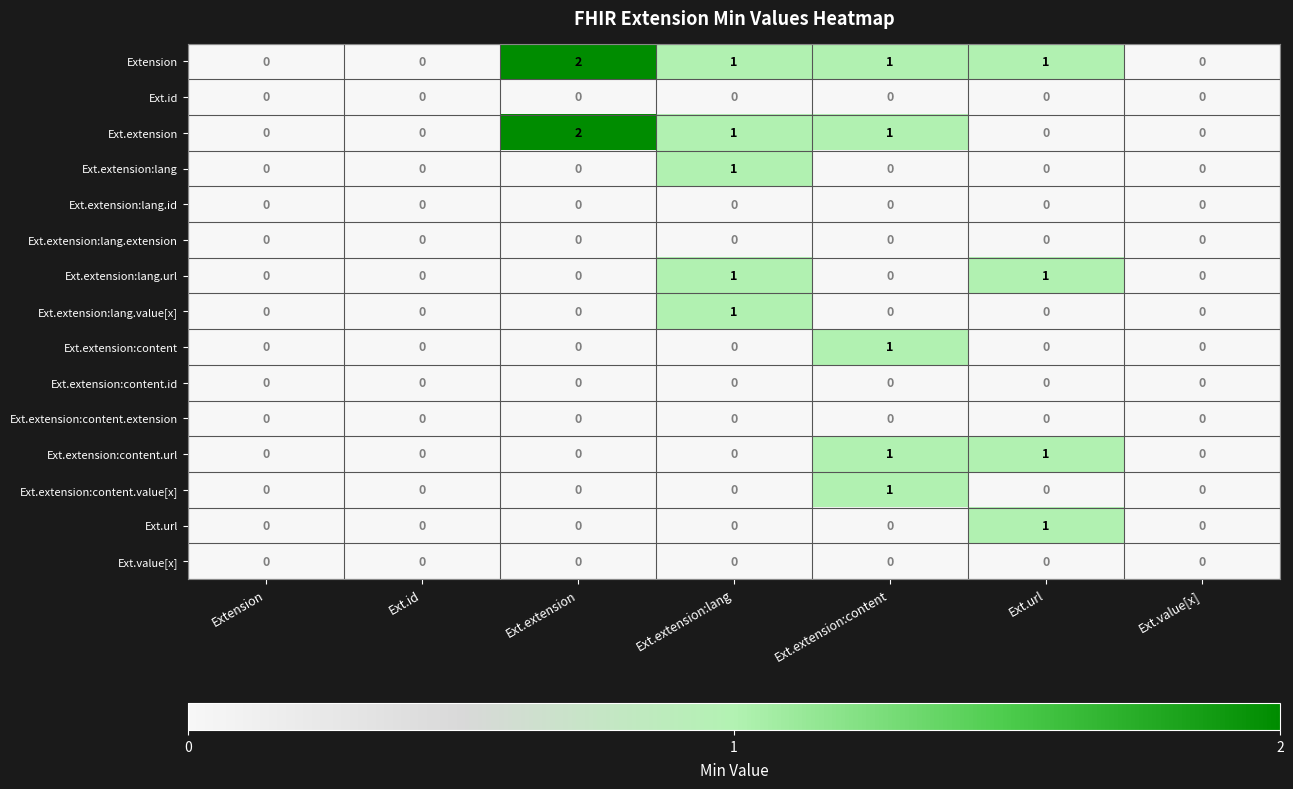

The value of Ext.extension at Ext.value[x] is 0. True or false?

True